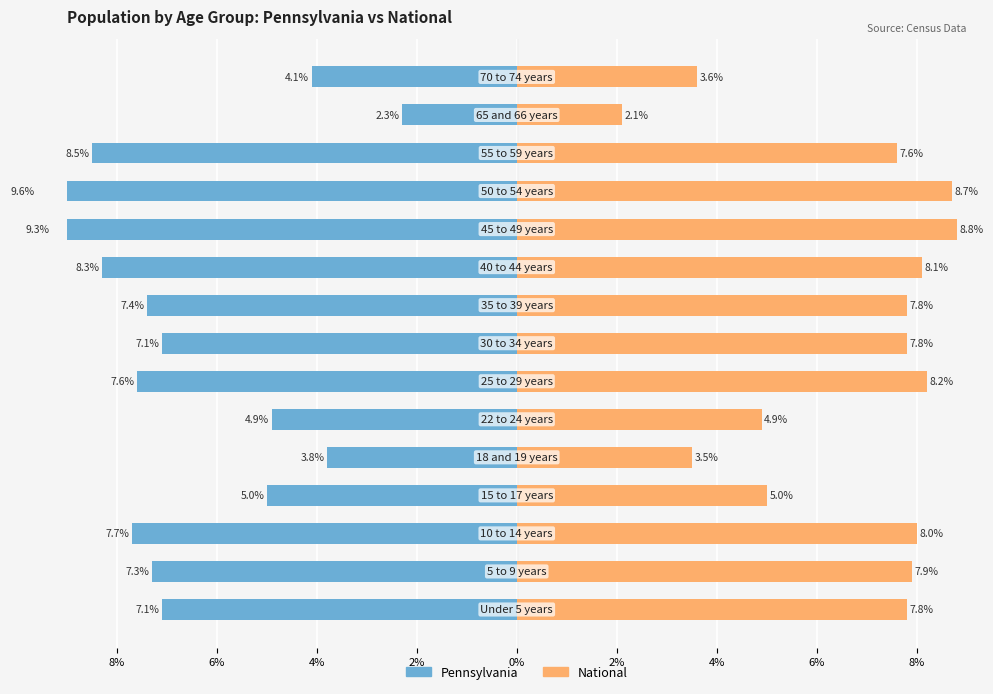

Reading left to right, what are all the values shown in this chart?

Pennsylvania: -7.1	-7.3	-7.7	-5.0	-3.8	-4.9	-7.6	-7.1	-7.4	-8.3	-9.3	-9.6	-8.5	-2.3	-4.1
National: 7.8	7.9	8.0	5.0	3.5	4.9	8.2	7.8	7.8	8.1	8.8	8.7	7.6	2.1	3.6